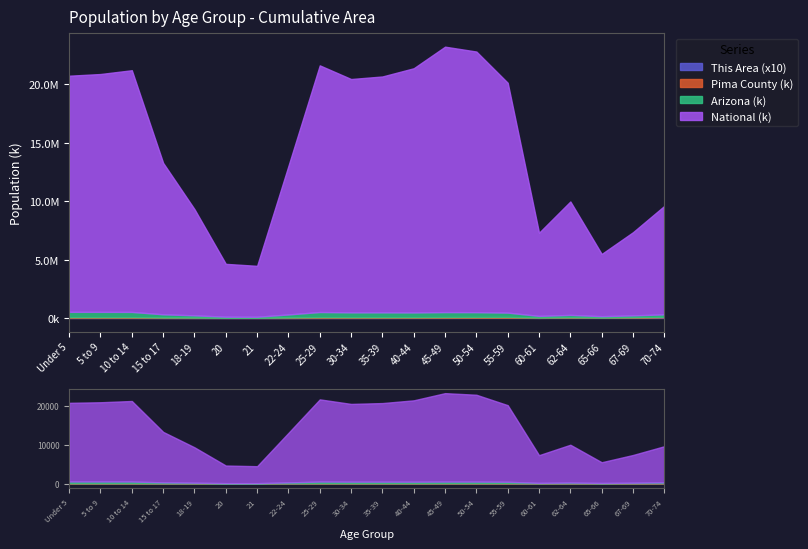

What is the total value across all series at 30-34?

20438839